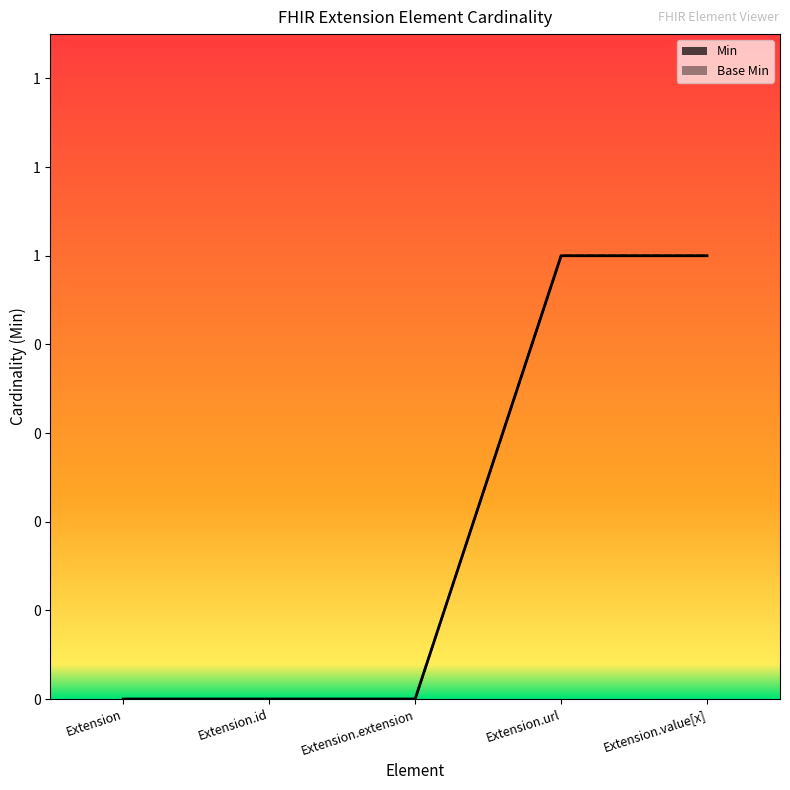

Which has a higher value, Extension or Extension.url?

Extension.url